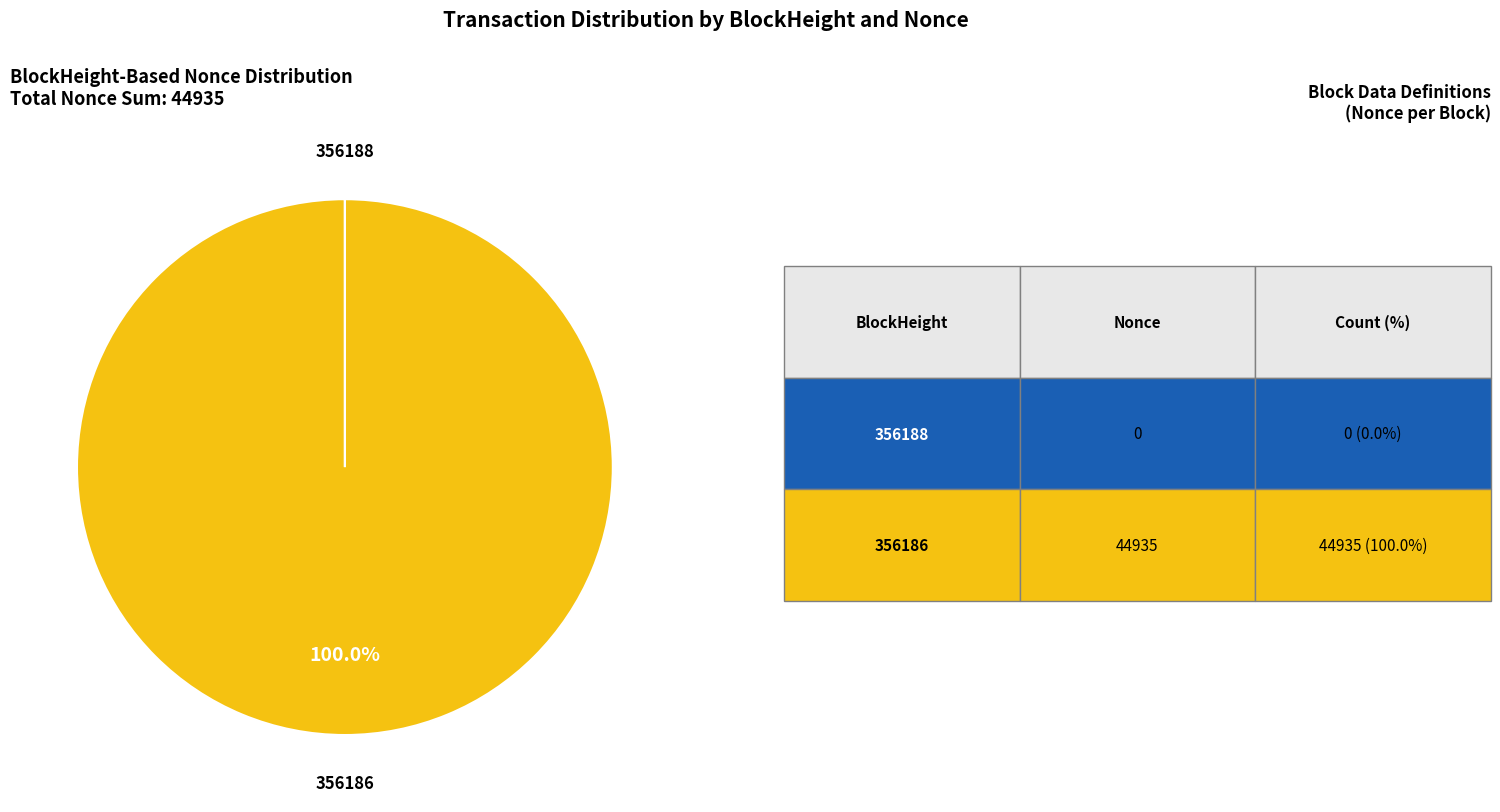

Which category has the biggest portion of the pie?

356186